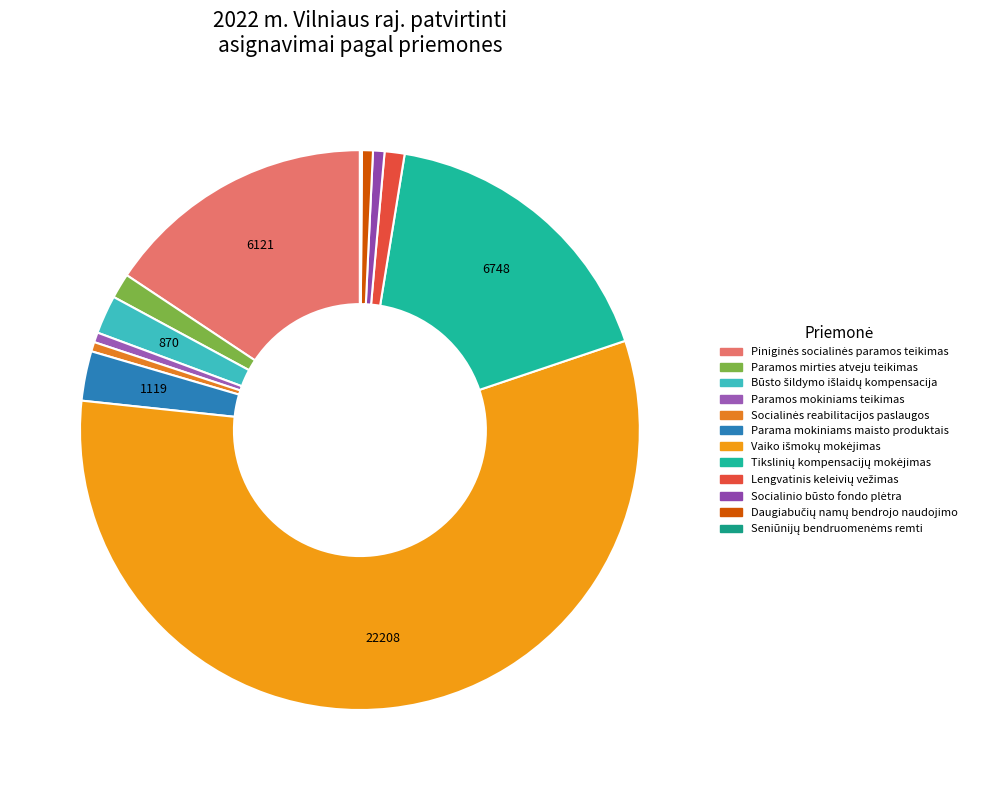

To the nearest percent, what is the combined percentage of Socialinio būsto fondo plėtra and Vaiko išmokų mokėjimas?

58%